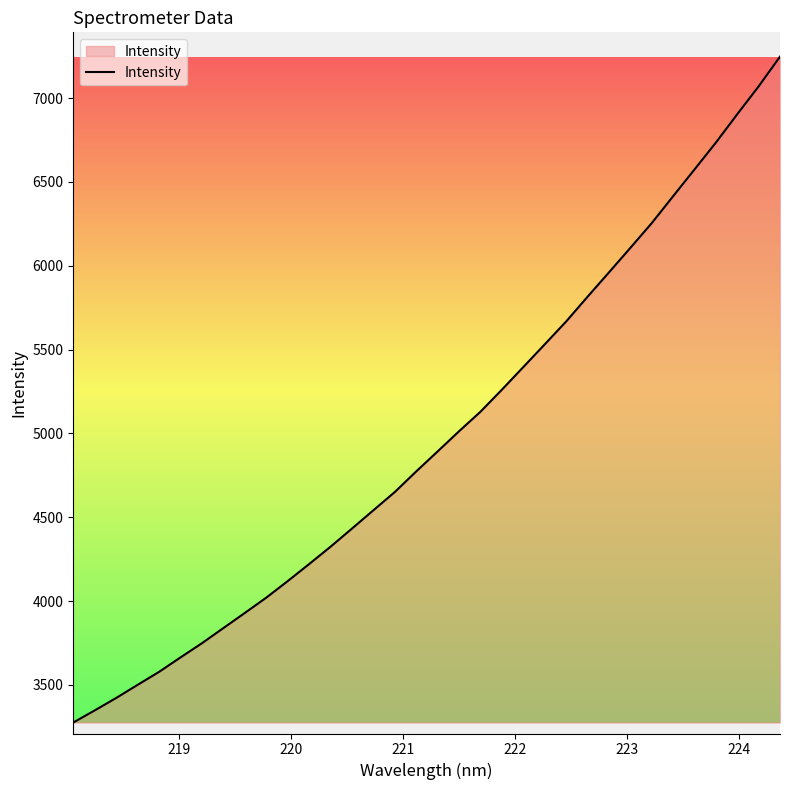

What is the greatest value displayed?

7246.9